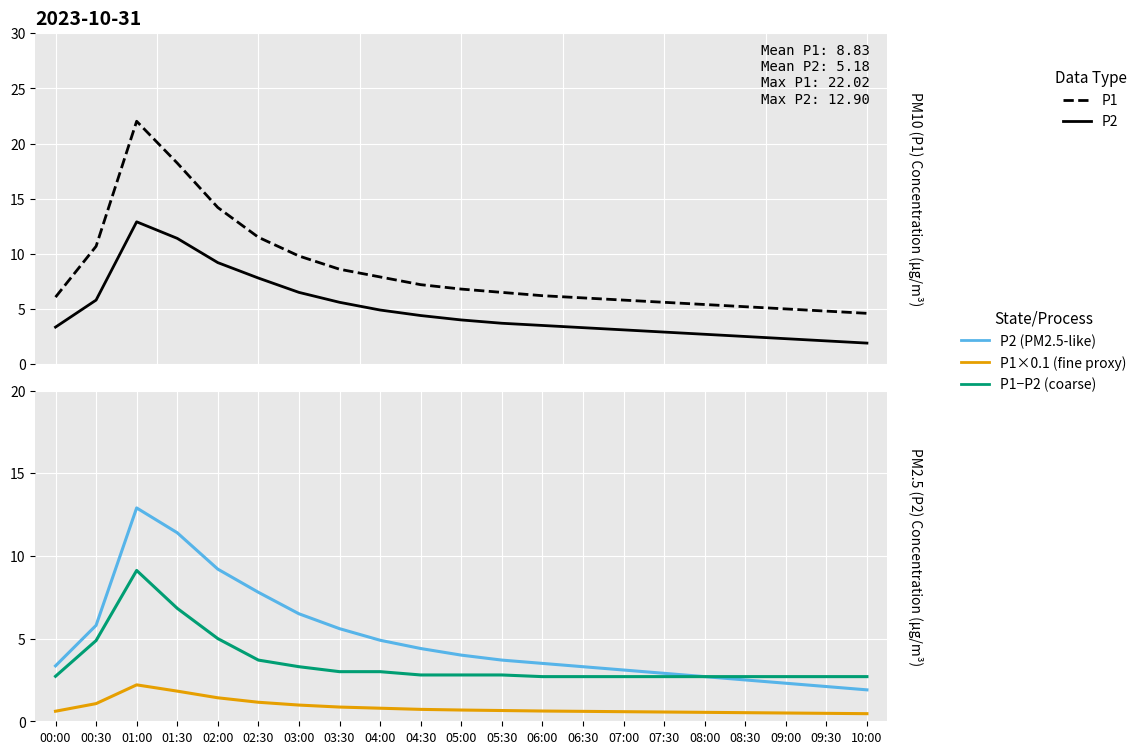

At which label does P1 (Observed) first exceed 6?

00:00